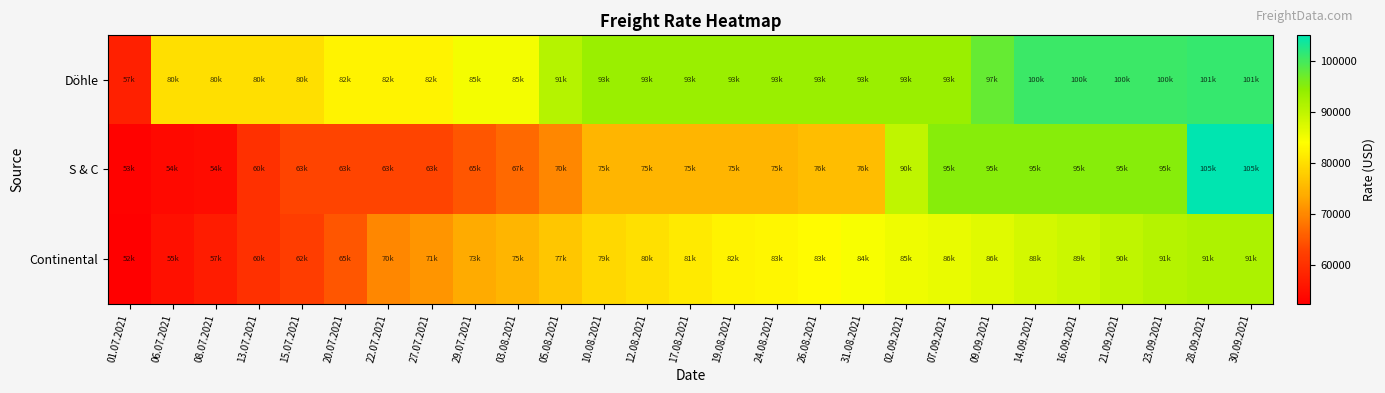

Which series changed the most between 10.08.2021 and 24.08.2021?

Continental